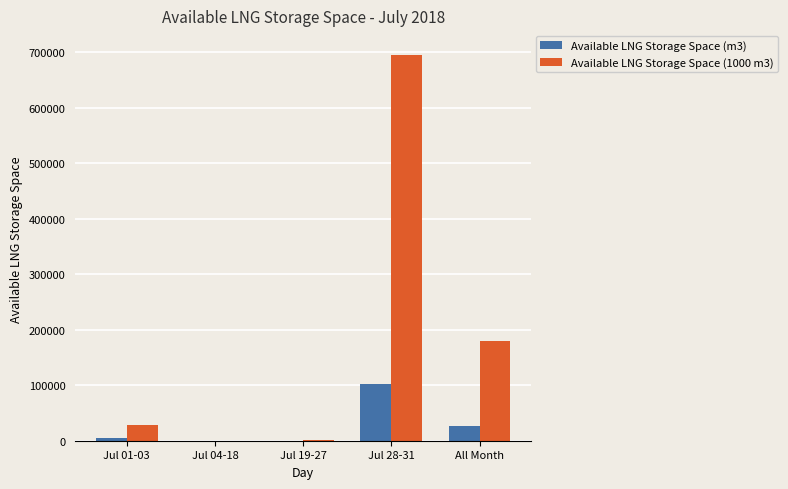

The value of Available LNG Storage Space (m3) at Jul 28-31 is 165245. True or false?

False